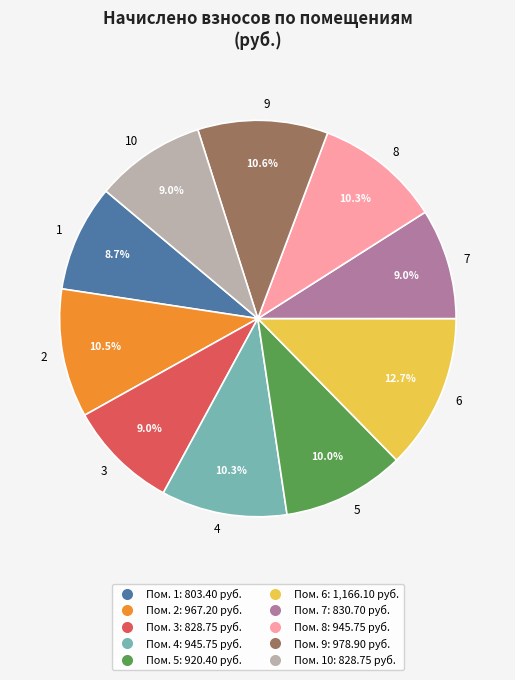

How many slices are in this pie chart?

10